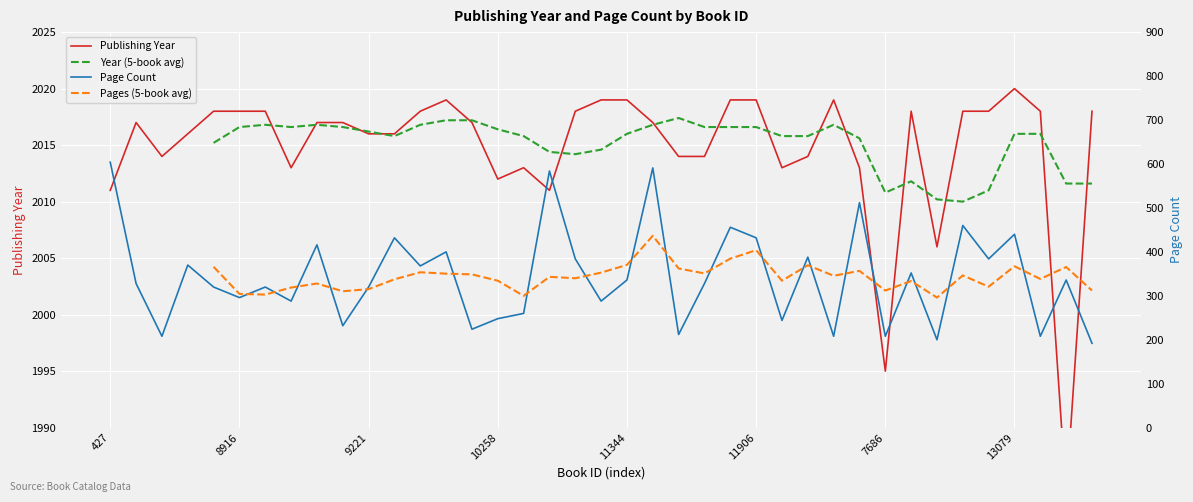

What is the label of the 33rd point from the left?

7687